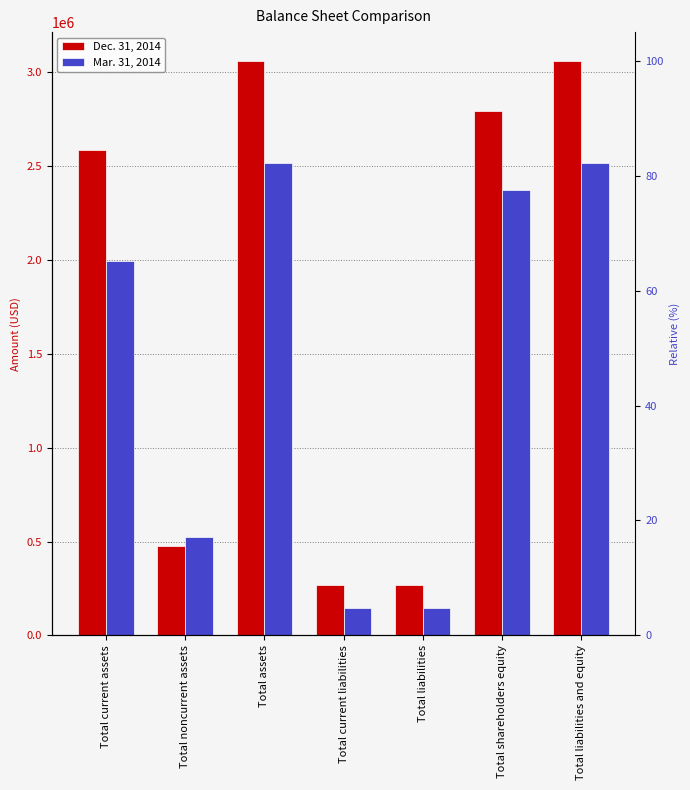

Rank the categories by Mar. 31, 2014 value from lowest to highest.

Total current liabilities, Total liabilities, Total noncurrent assets, Total current assets, Total shareholders equity, Total assets, Total liabilities and equity